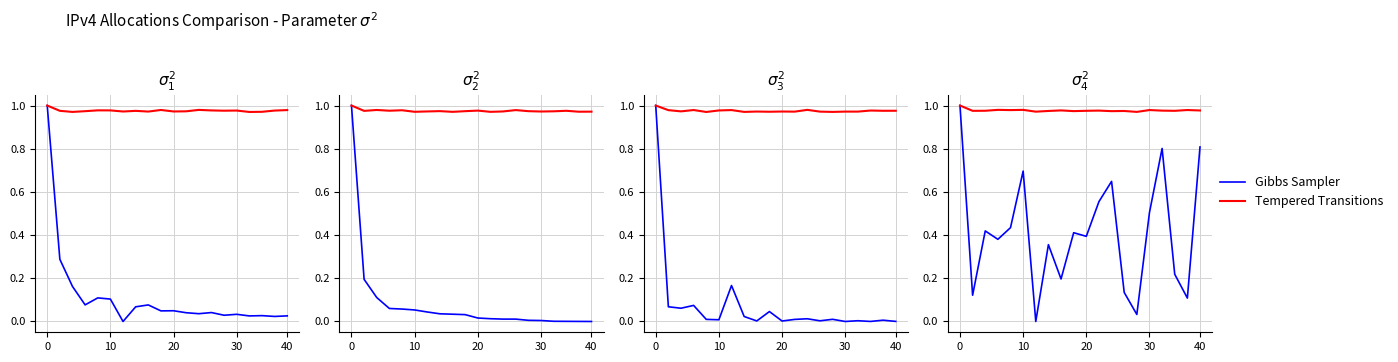

True or false: Gibbs Sampler and Tempered Transitions intersect in this chart.

False